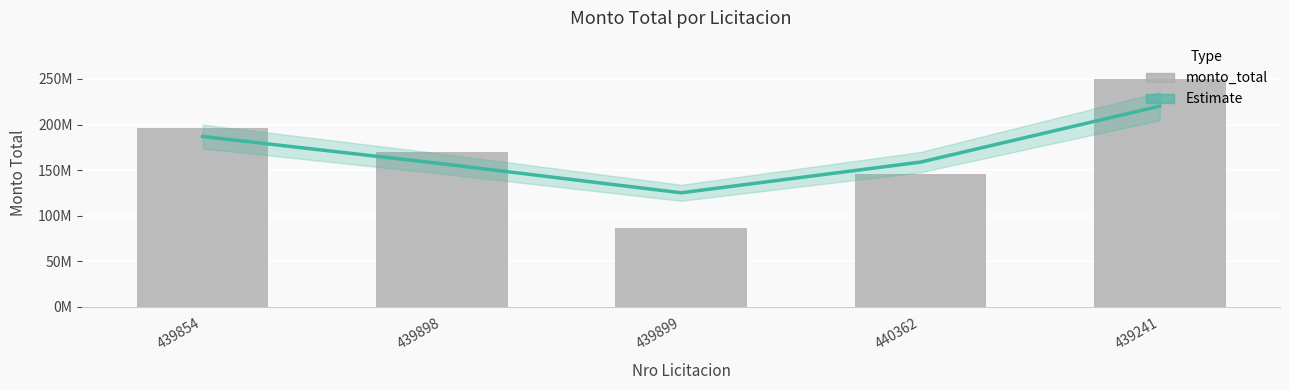

What is the minimum value for Estimate?

125144909.3